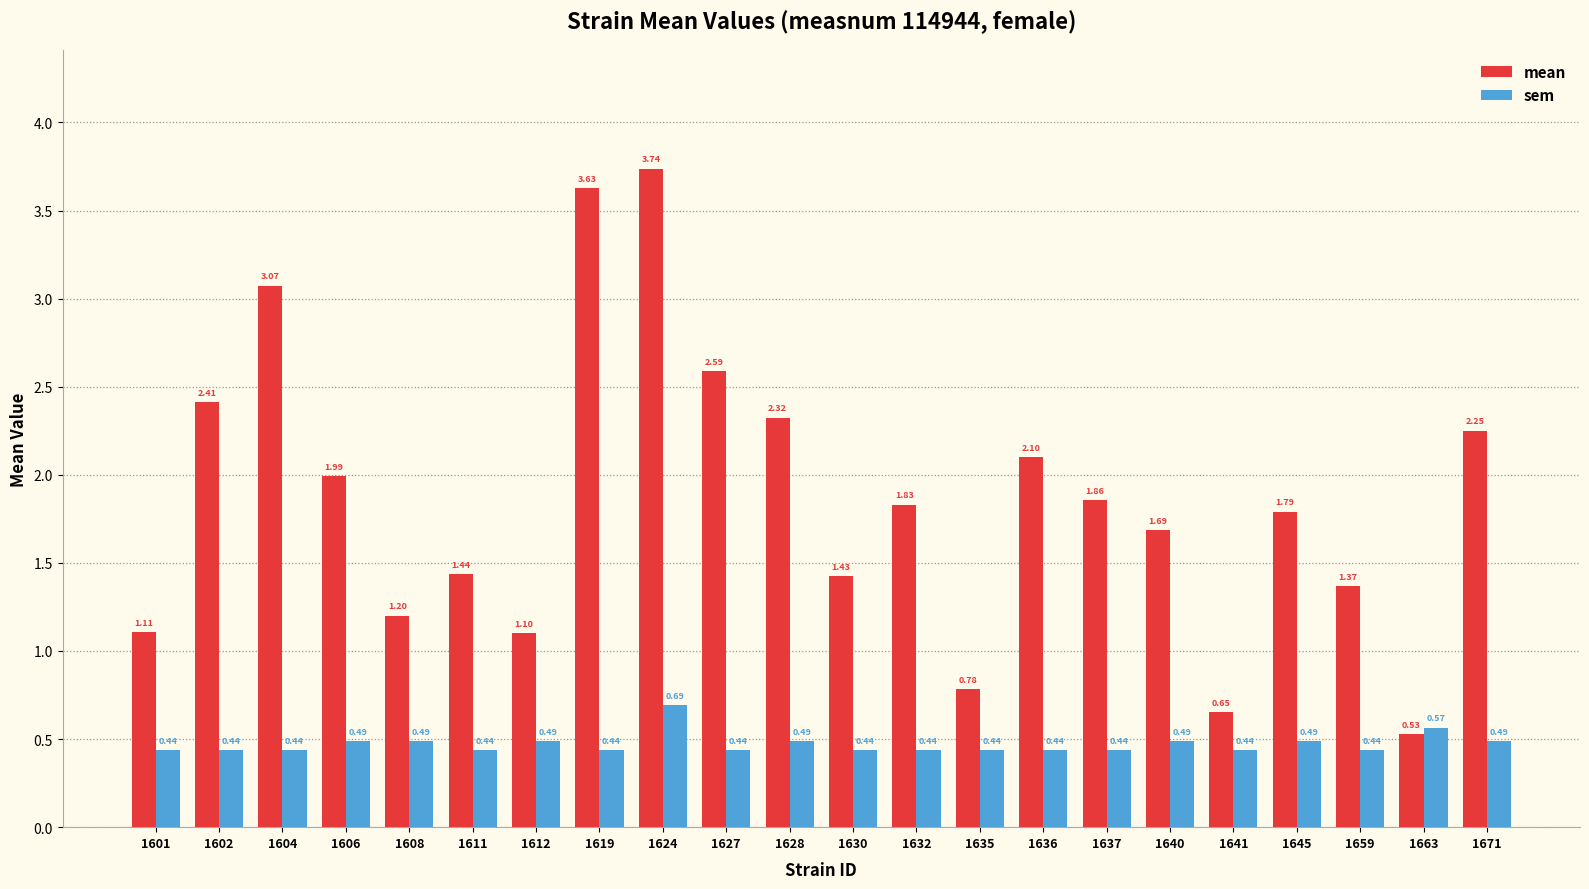

Between 1630 and 1663, which series saw the biggest shift?

mean